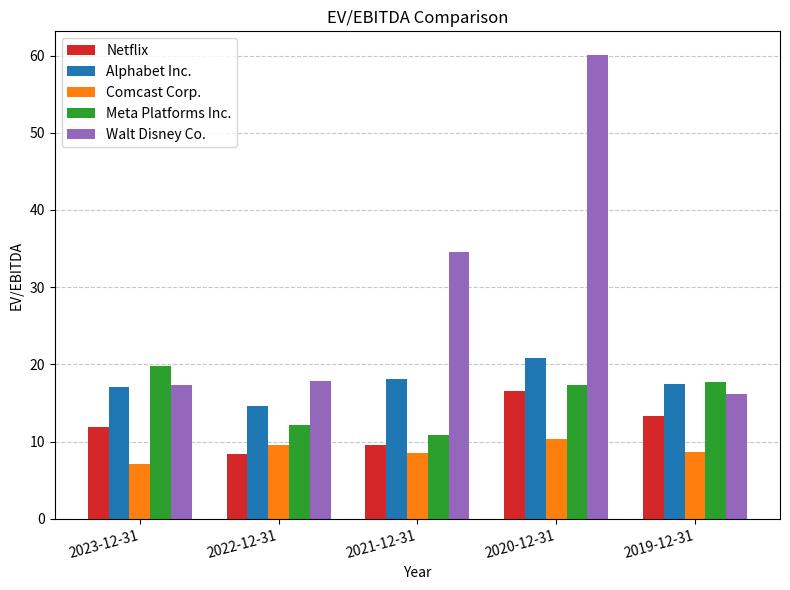

How many series are shown in this chart?

5